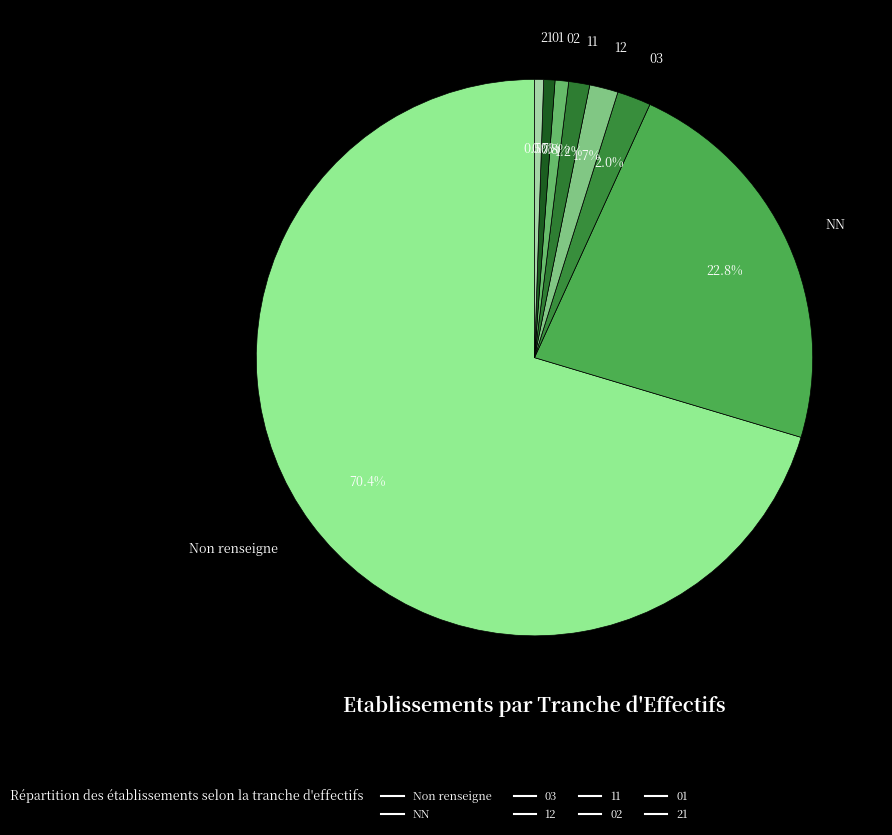

How many slices are in this pie chart?

8